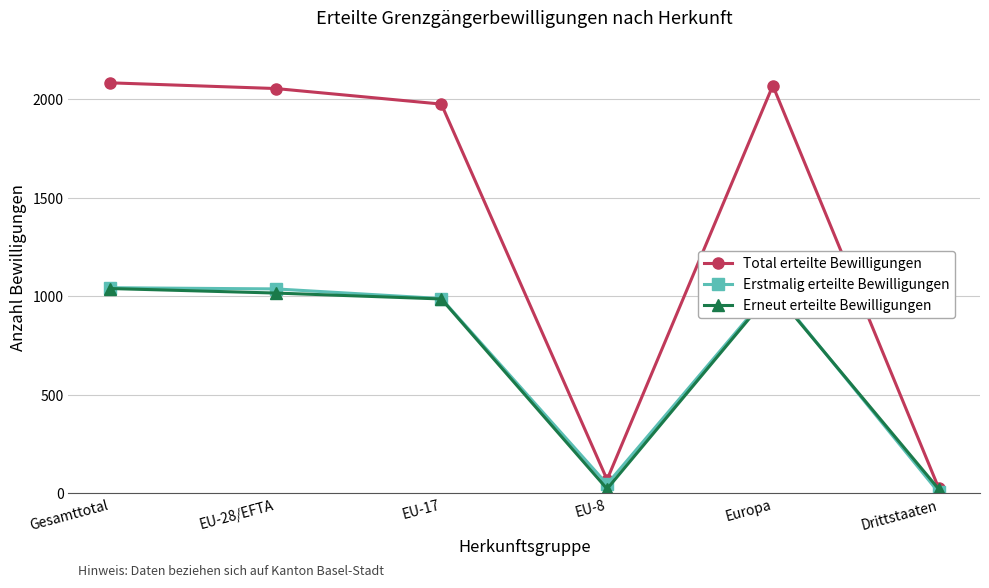

What is the sum of the Erneut erteilte Bewilligungen values at Drittstaaten and EU-28/EFTA?

1040